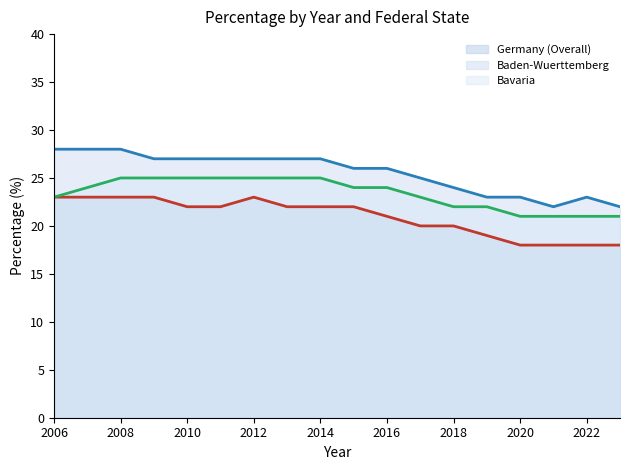

How many interior local valleys does the Baden-Wuerttemberg series have?

1